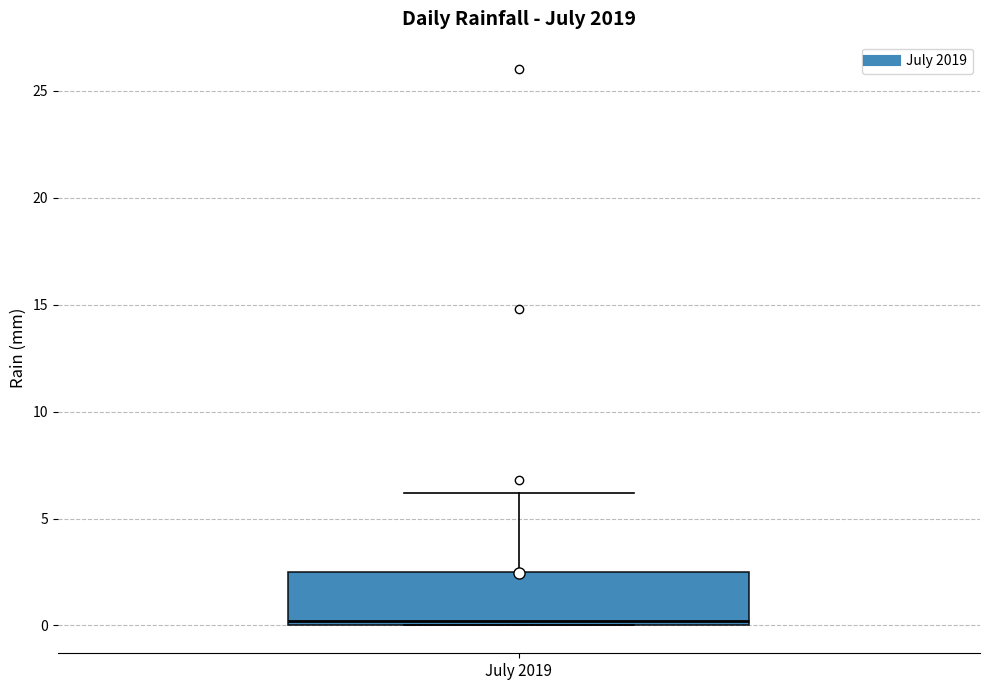

Transcribe this box plot: give where the median line is, the range the box spans, and where the two whiskers end, as read against the y-axis. The values are not printed on the chart, so give them approximately, as read against the axis.

median 0.0 (just above the box's lower edge), box 0.0 to 2.5, whiskers 0.0 to 6.0